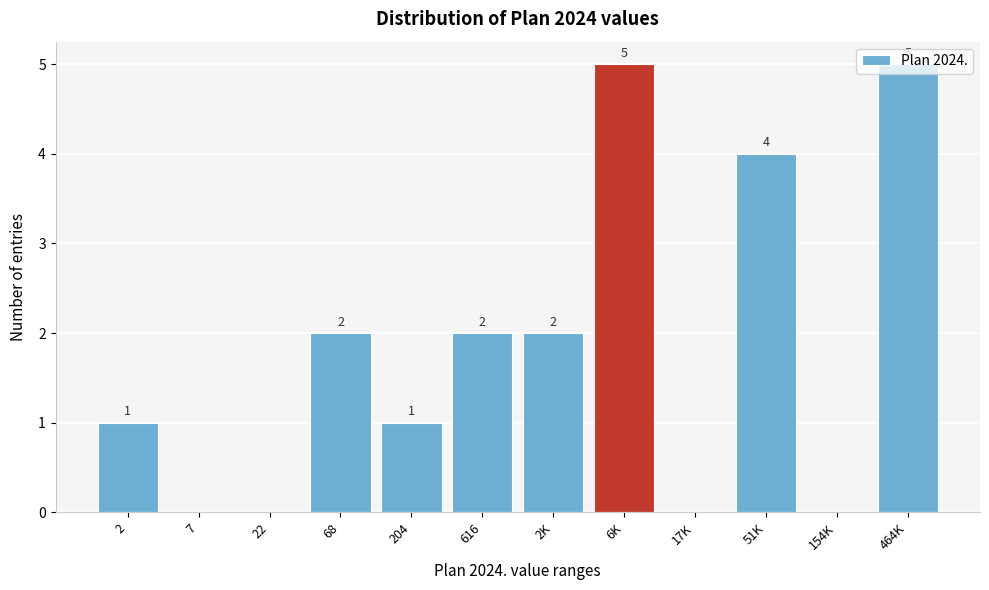

Which has a higher value, 7 or 204?

204